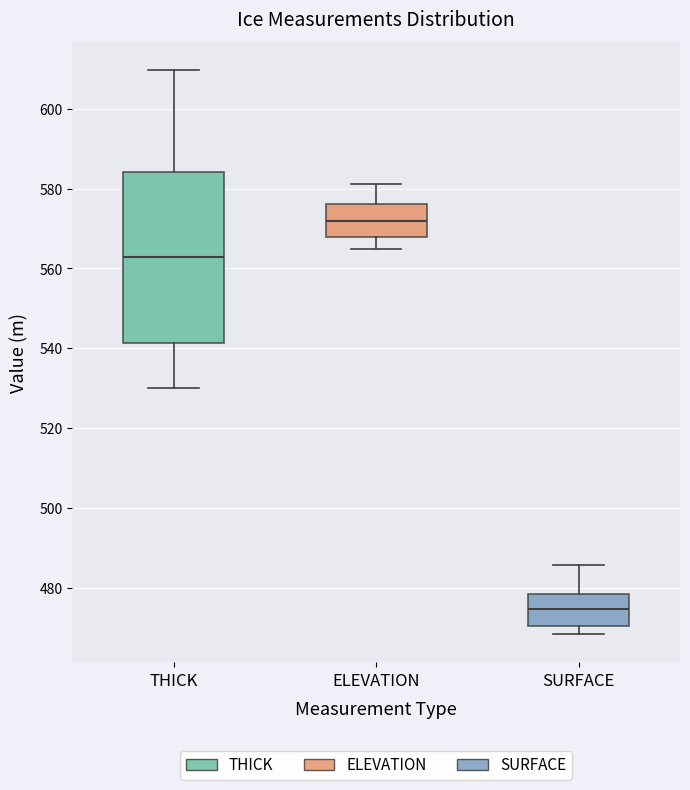

Reading left to right, transcribe this box plot: for each box, give where its median line is, the range the box spans, and where its two whiskers end, as read against the y-axis. The values are not printed on the chart, so give them approximately, as read against the axis.

THICK: median 562, box 542 to 584, whiskers 530 to 610
ELEVATION: median 572, box 568 to 576, whiskers 564 to 582
SURFACE: median 474, box 470 to 478, whiskers 468 to 486